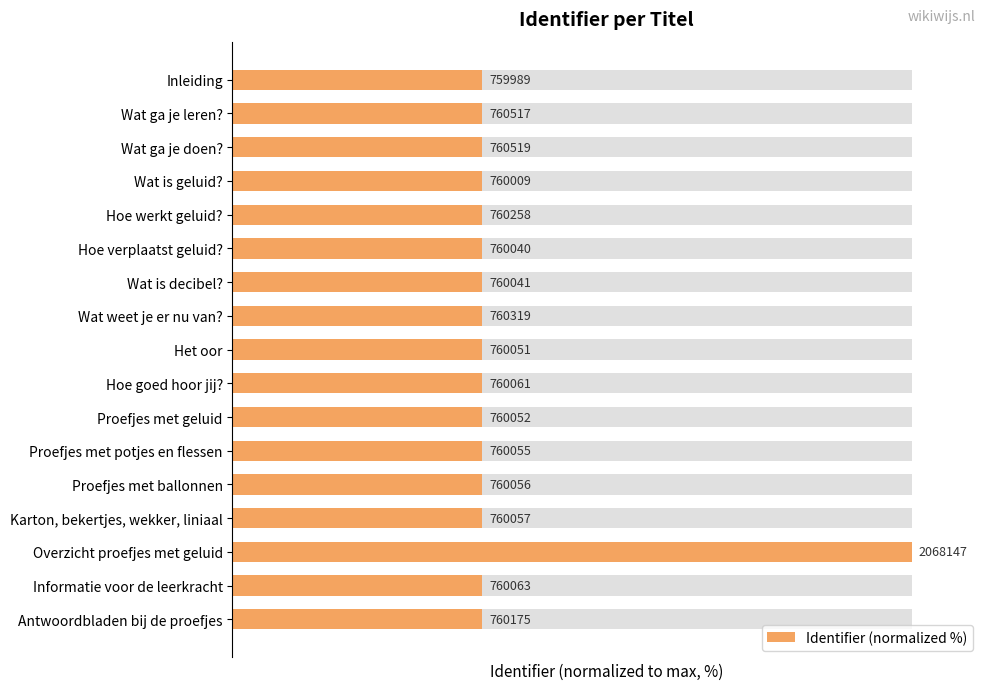

Count the number of data series in this chart.

1